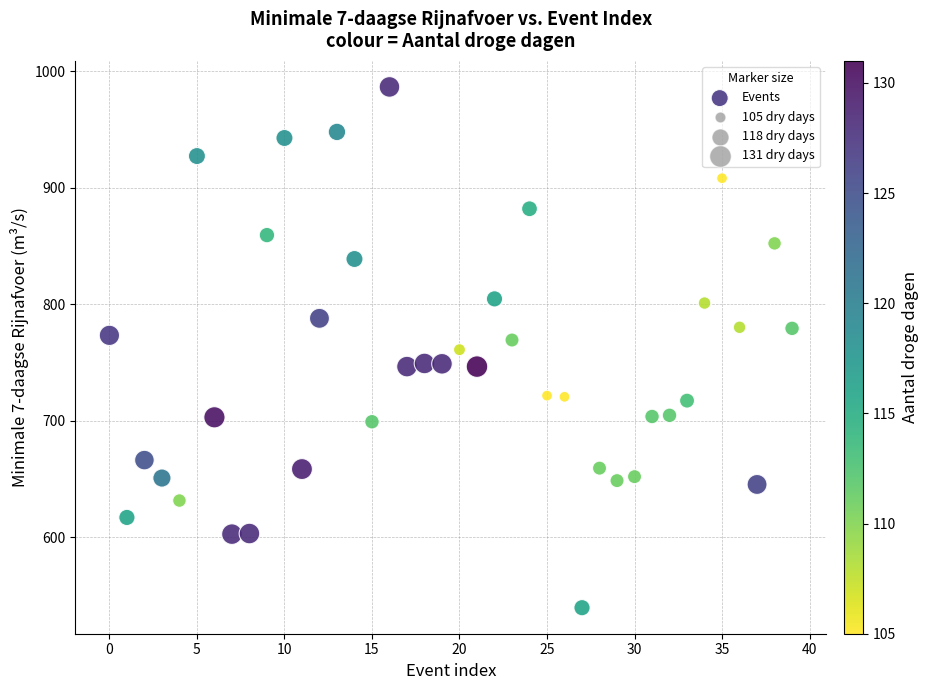

What is the range of Y values (max minus min)?

446.7